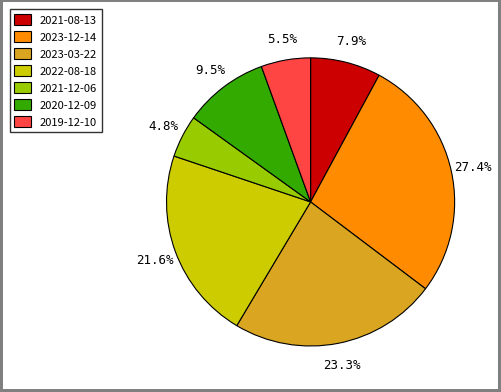

How much of the chart is everything except 2021-08-13?

92.1%